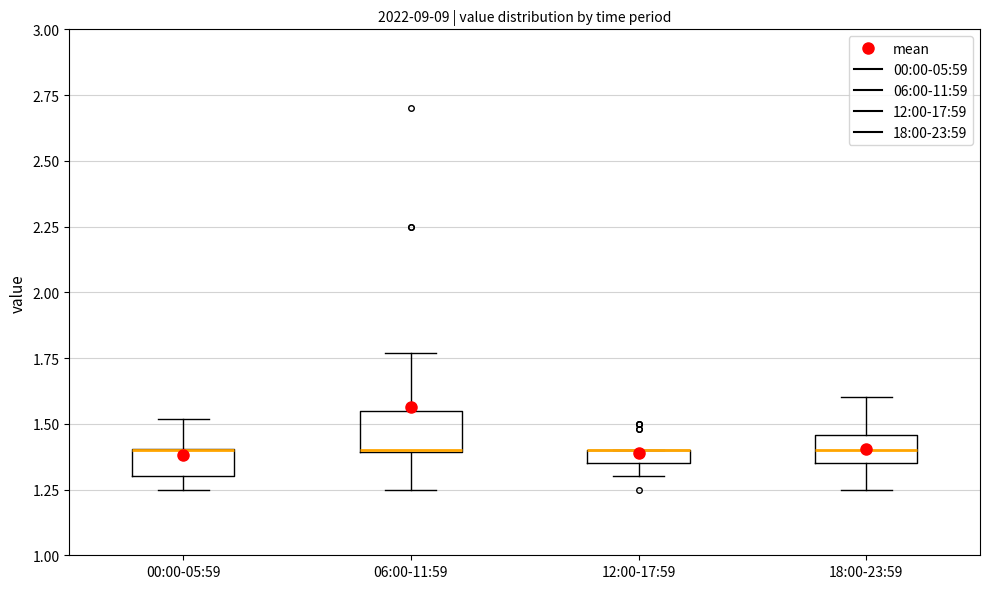

Where is the lower edge of the box for 12:00-17:59 on the y-axis? The values are not printed on the chart, so give them approximately, as read against the axis.

1.35